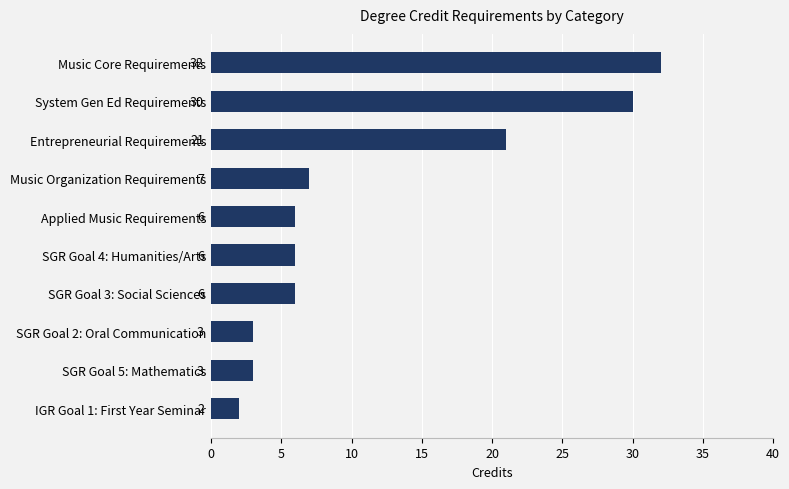

Reading top to bottom, extract all data points from this chart.

Music Core Requirements=32	System Gen Ed Requirements=30	Entrepreneurial Requirements=21	Music Organization Requirements=7	Applied Music Requirements=6	SGR Goal 4: Humanities/Arts=6	SGR Goal 3: Social Sciences=6	SGR Goal 2: Oral Communication=3	SGR Goal 5: Mathematics=3	IGR Goal 1: First Year Seminar=2